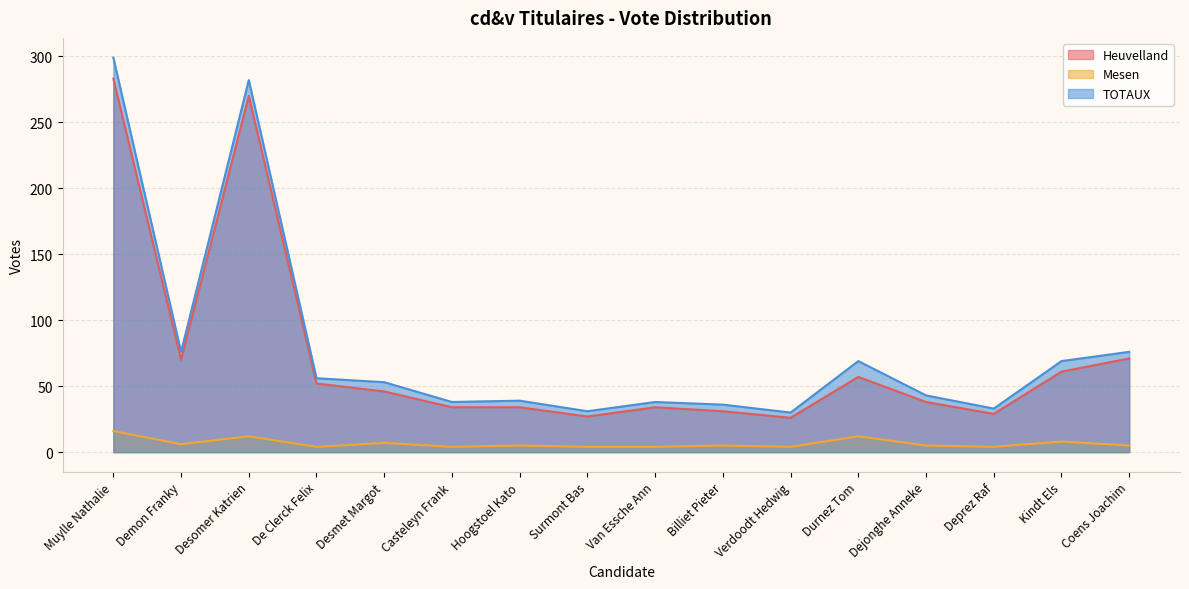

How many values in the Mesen series are below 5?

6